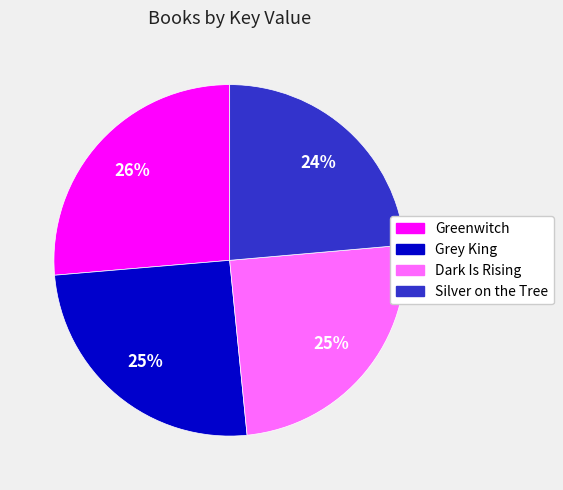

Does Dark Is Rising represent more than half of the total?

No